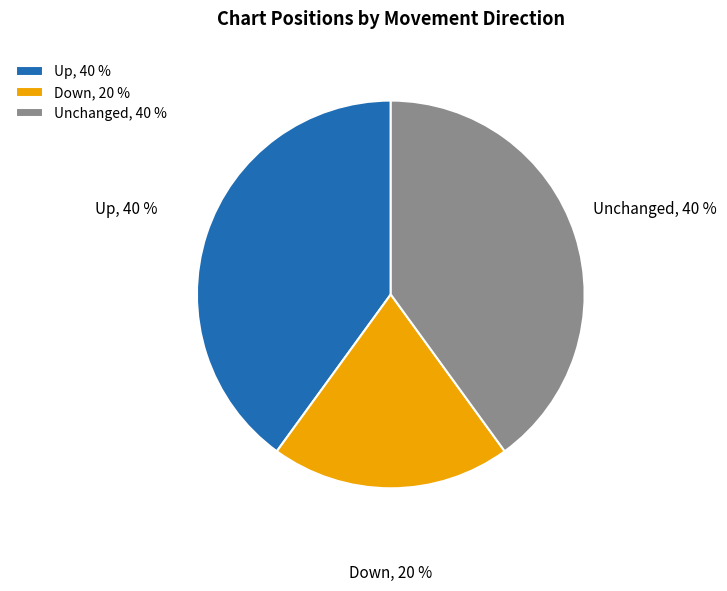

How many segments does this pie chart have?

3